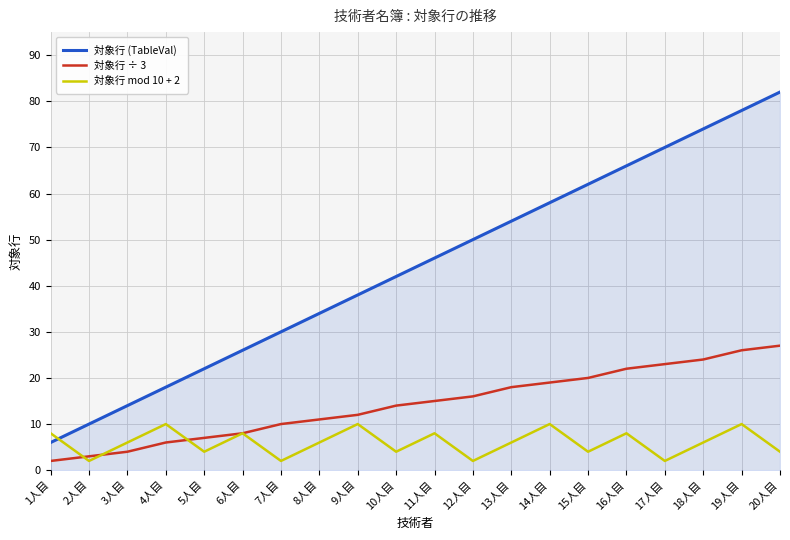

What is the spread (max minus min) of values at 11人目?

38